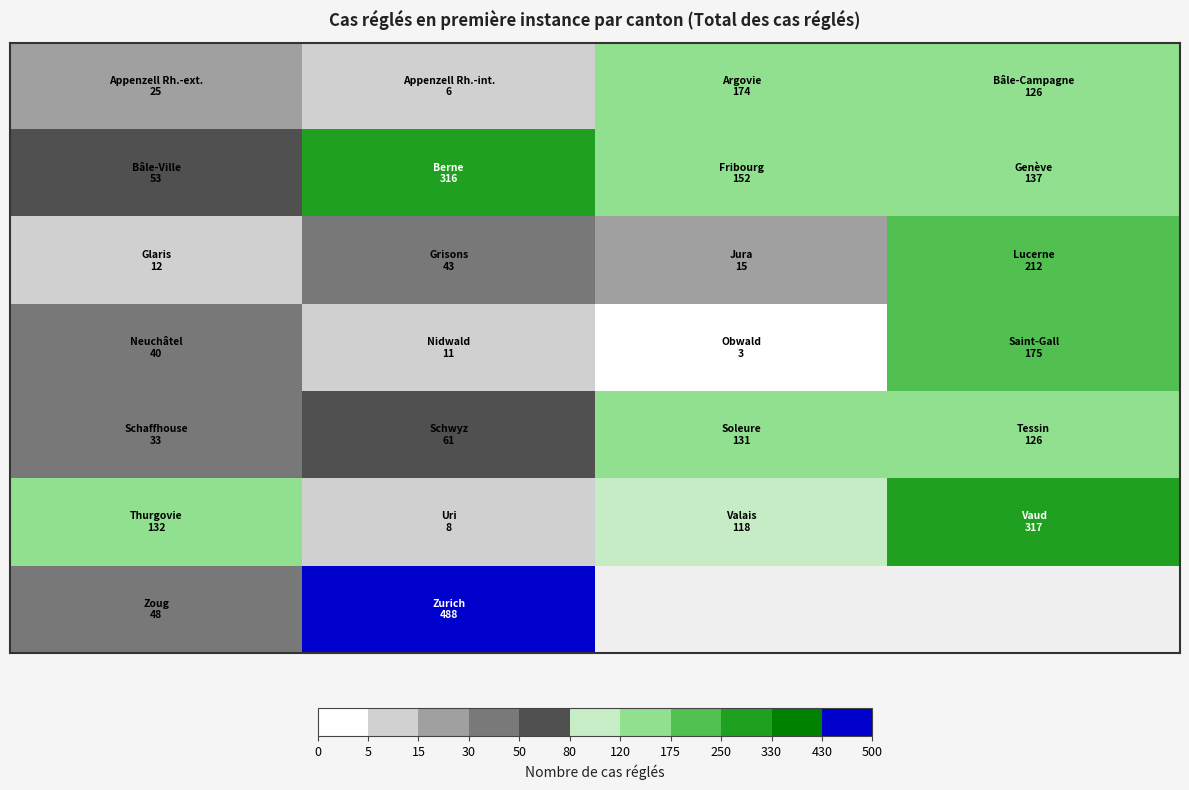

What is the maximum value shown in the chart?

488.0